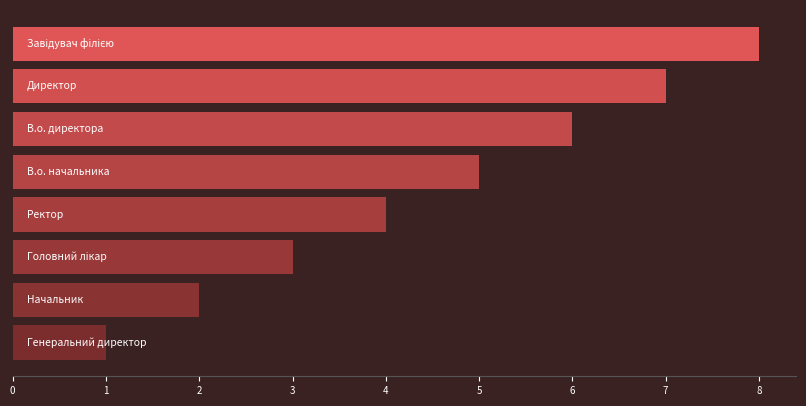

What is the smallest value displayed?

1